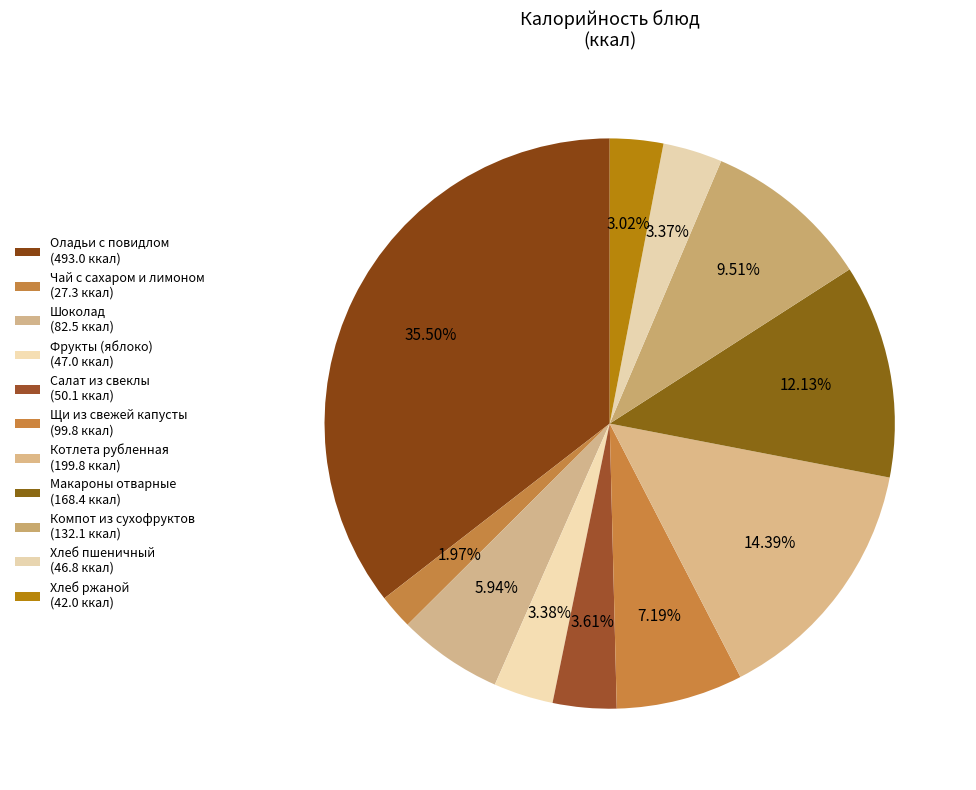

Is the sum of Компот из сухофруктов and Хлеб ржаной greater than half?

No